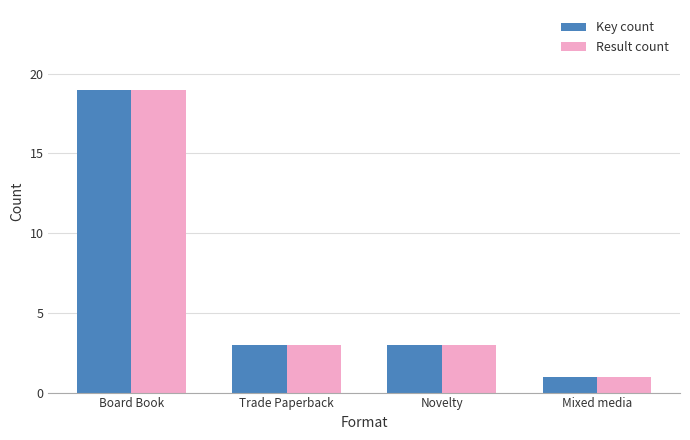

How many Result count values are between 3 and 19?

3